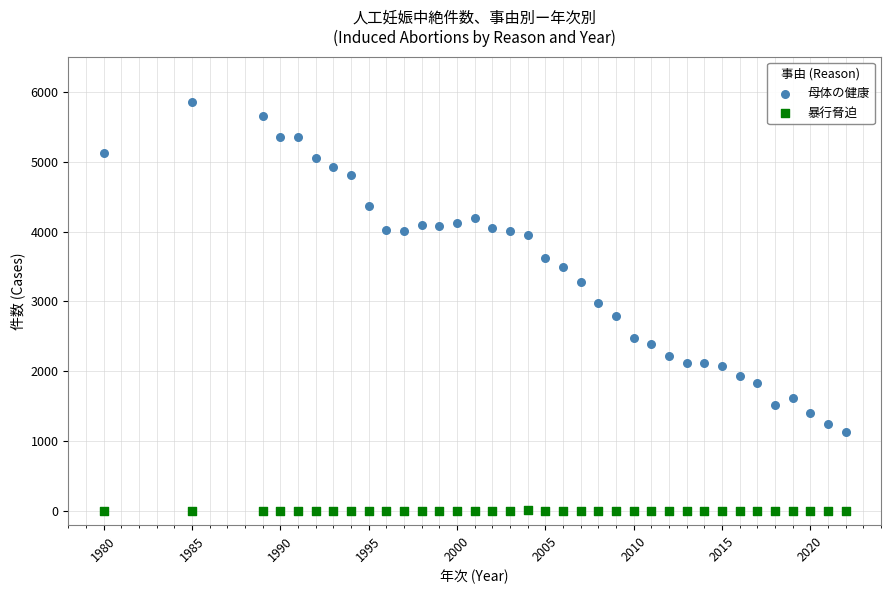

Which series contains the highest Y value?

母体の健康